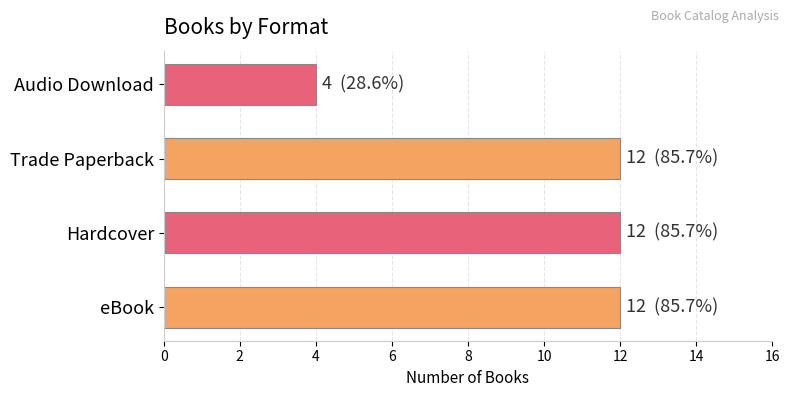

What is the difference between the maximum and minimum values?

8